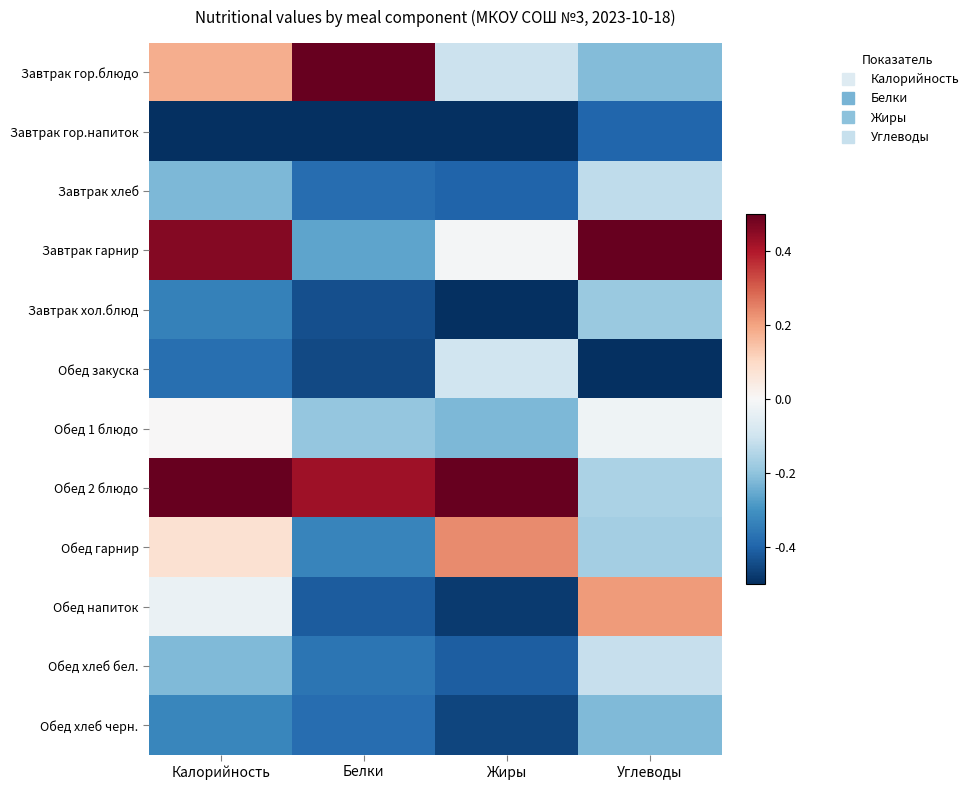

At how many categories does at least one series exceed 0?

4